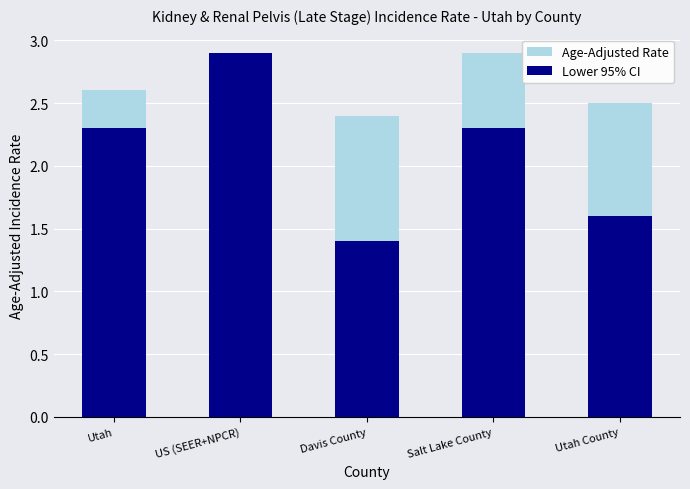

List the labels in order of Lower 95% CI value, largest first.

US (SEER+NPCR), Utah, Salt Lake County, Utah County, Davis County